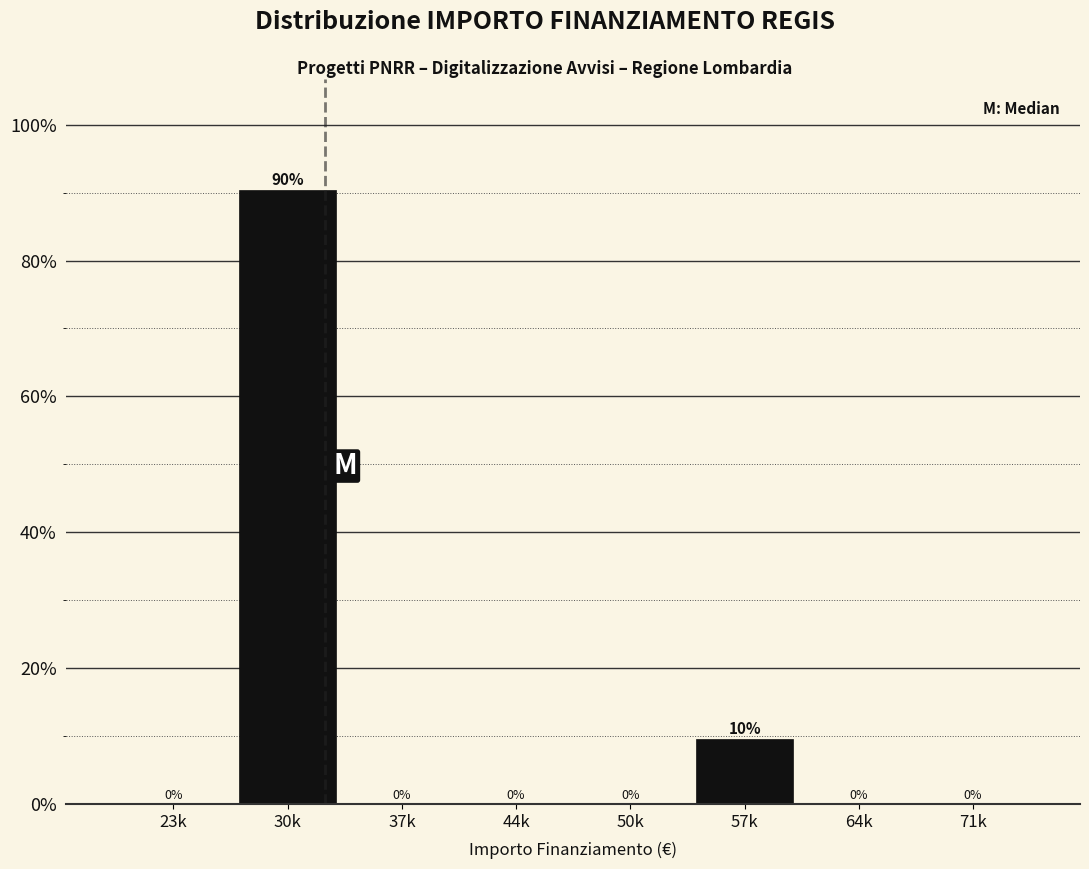

The value at 71k is 0.0. True or false?

True